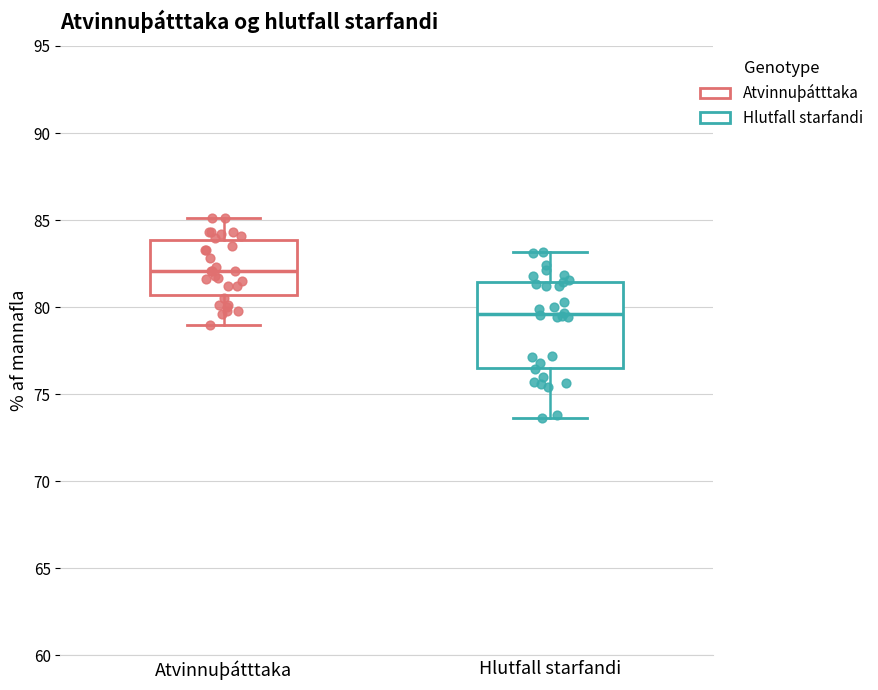

Reading left to right, read every box against the y-axis: the position of its median line, the range the box covers, and the ends of its whiskers. The values are not printed on the chart, so give them approximately, as read against the axis.

Atvinnuþátttaka: median 82.0, box 80.5 to 84.0, whiskers 79.0 to 85.0
Hlutfall starfandi: median 79.5, box 76.5 to 81.5, whiskers 73.5 to 83.0